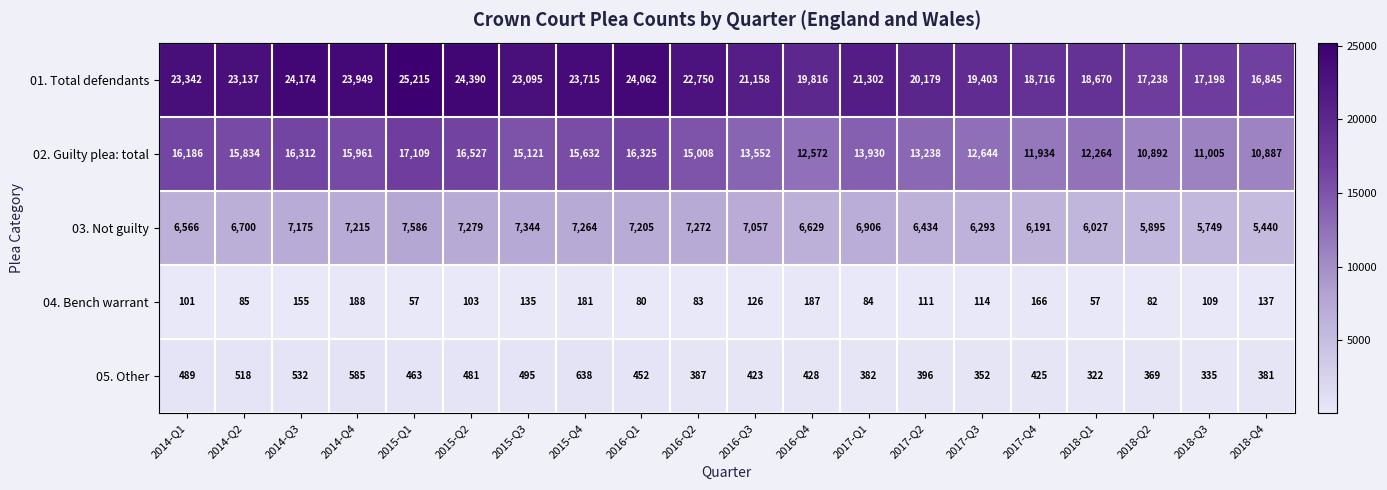

Is it true that 03. Not guilty equals 7215 at 2014-Q4?

True